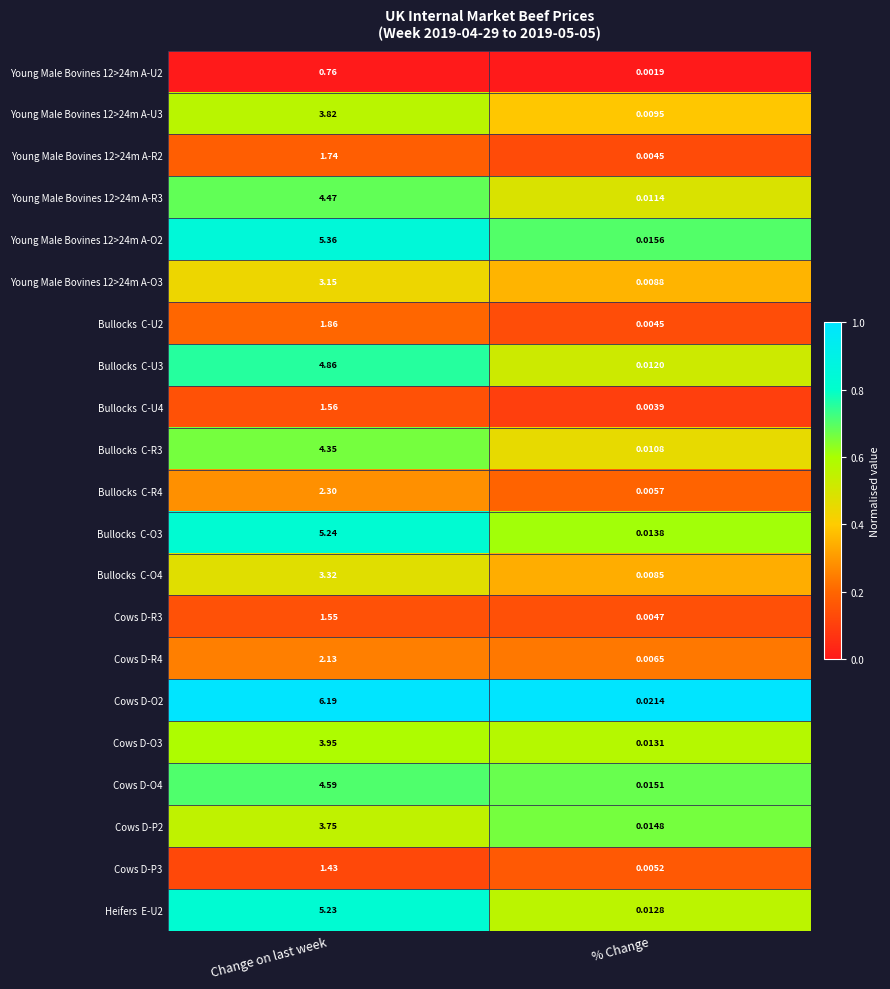

At which category is the sum across all series the highest?

Change on last week